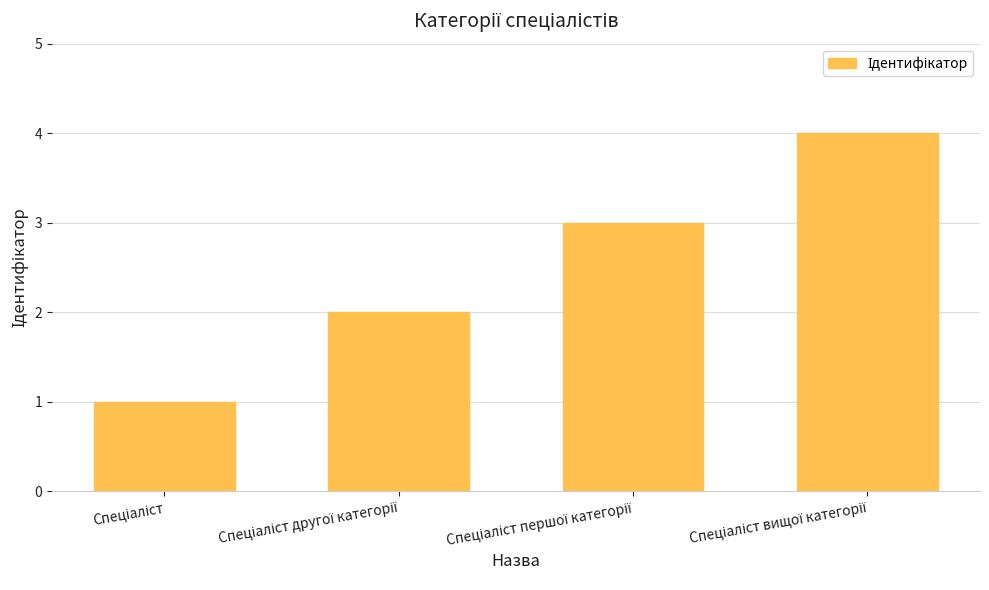

What is the greatest value displayed?

4